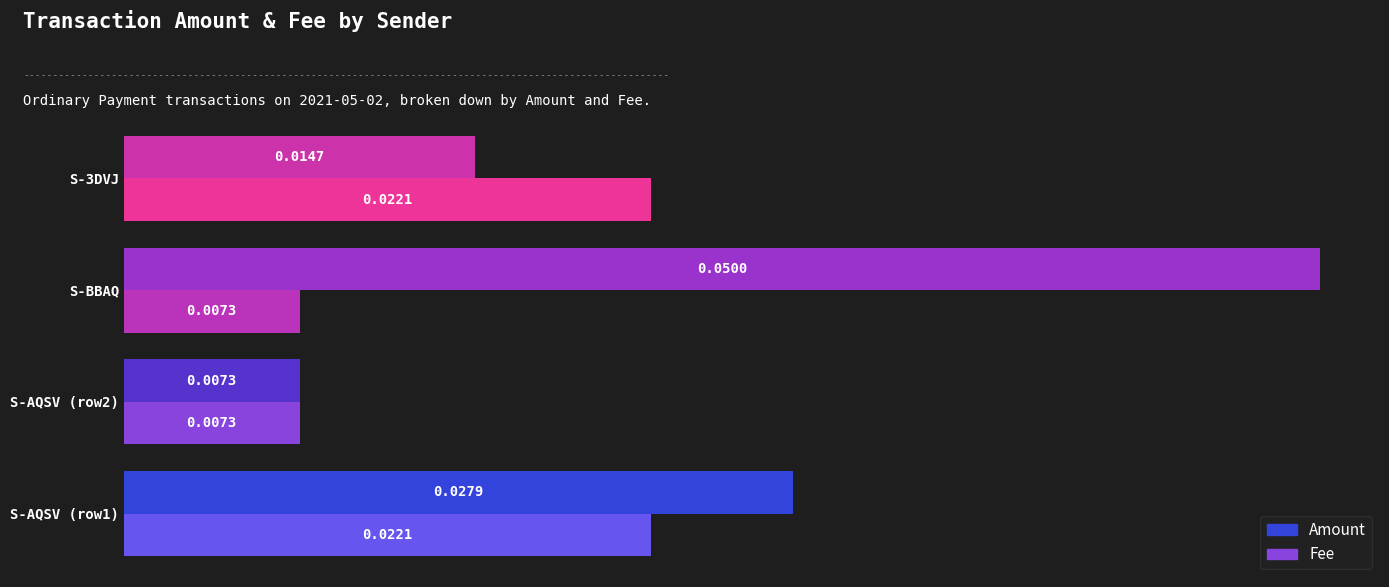

Which category has the highest value in the Amount series?

S-BBAQ